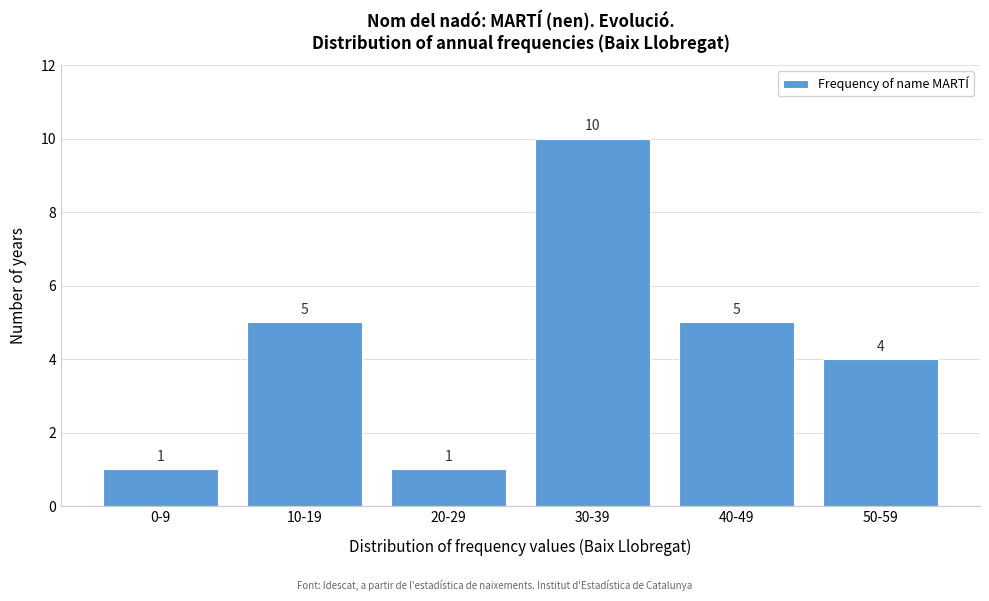

Reading left to right, extract all data points from this chart.

1	5	1	10	5	4